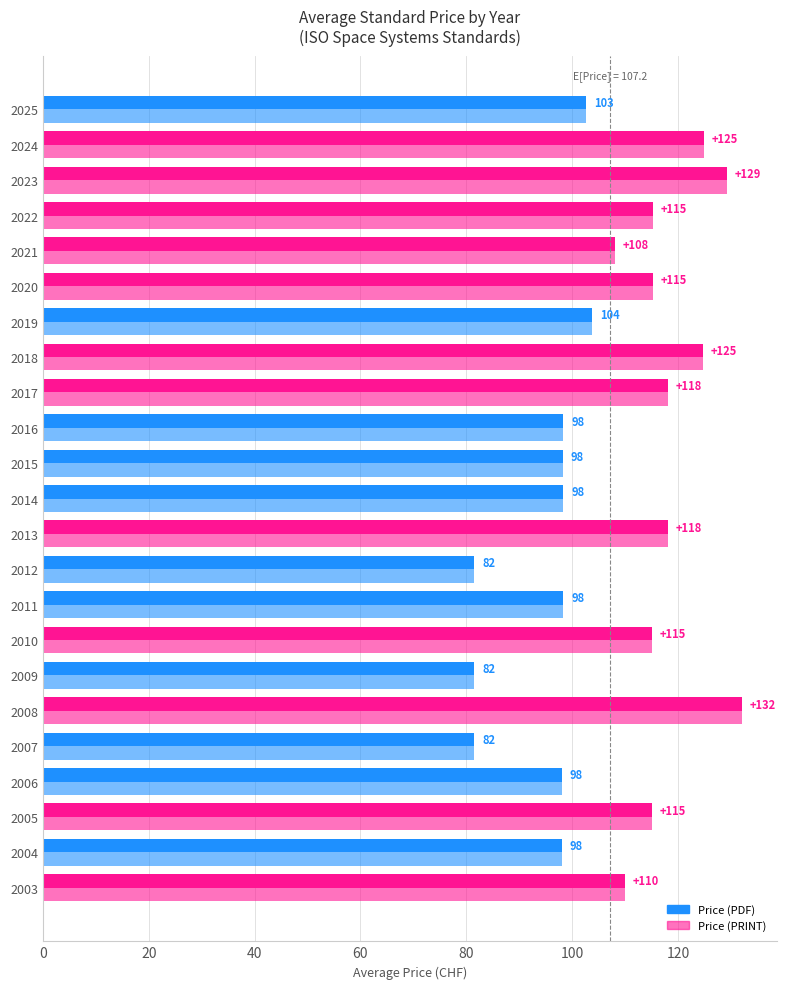

What is the sum of all Price (PDF) values?

2465.3